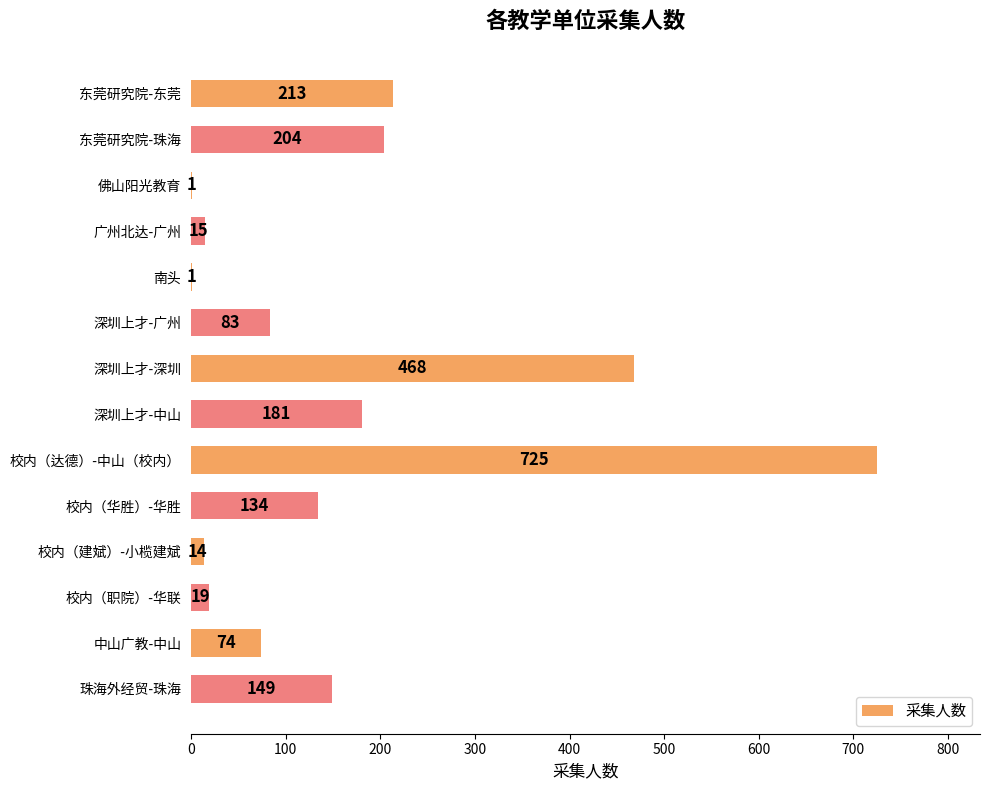

What is the change in value from 东莞研究院-东莞 to 珠海外经贸-珠海?

-64